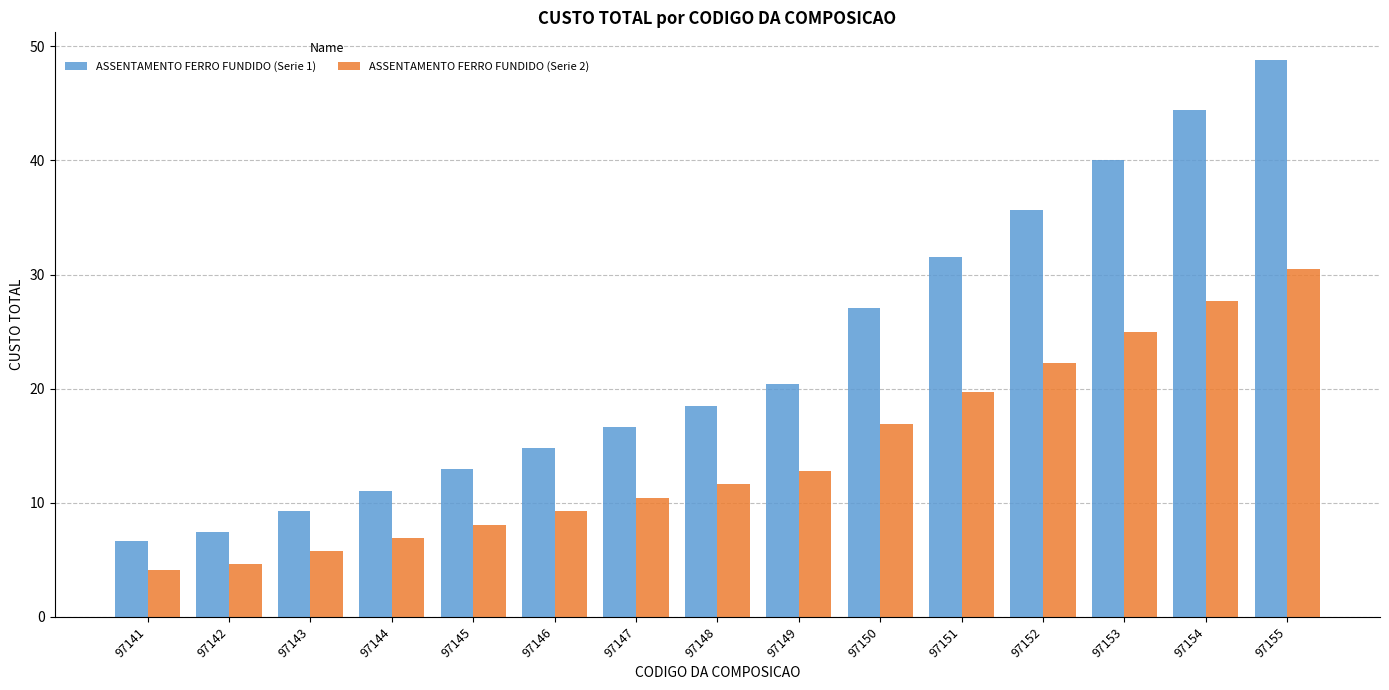

What is the total value across all series at 97143?

15.0